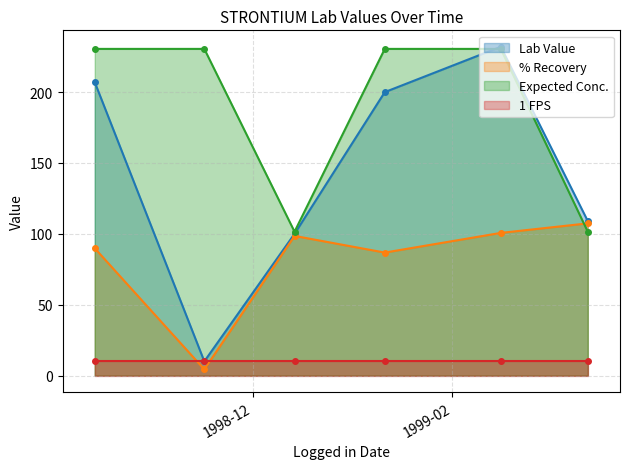

Between 1998-11-16 and 1999-02-16, which is larger?

1999-02-16